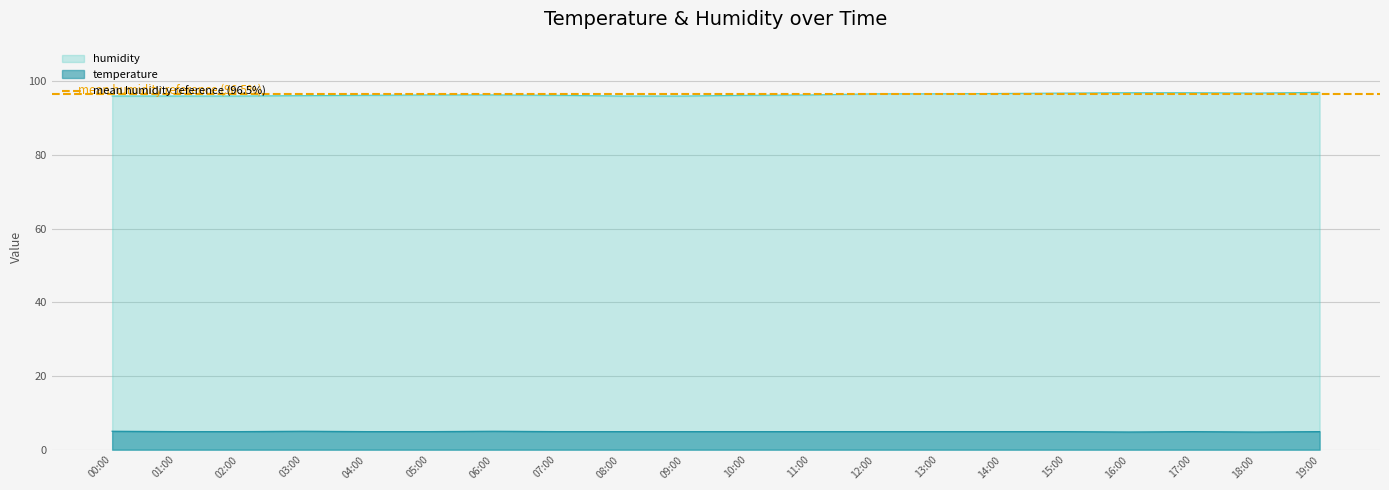

What is the difference between the highest and lowest values at 13:00?

91.7